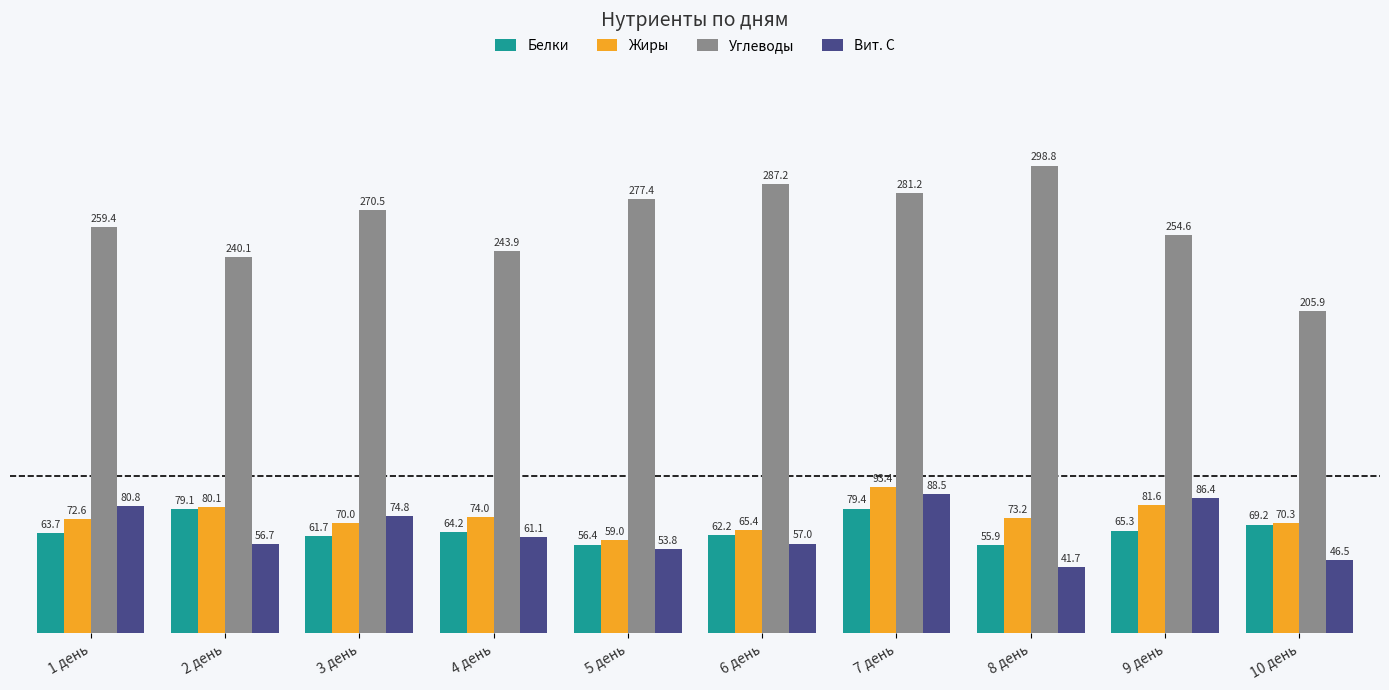

What is the label of the 2nd bar from the right?

9 день